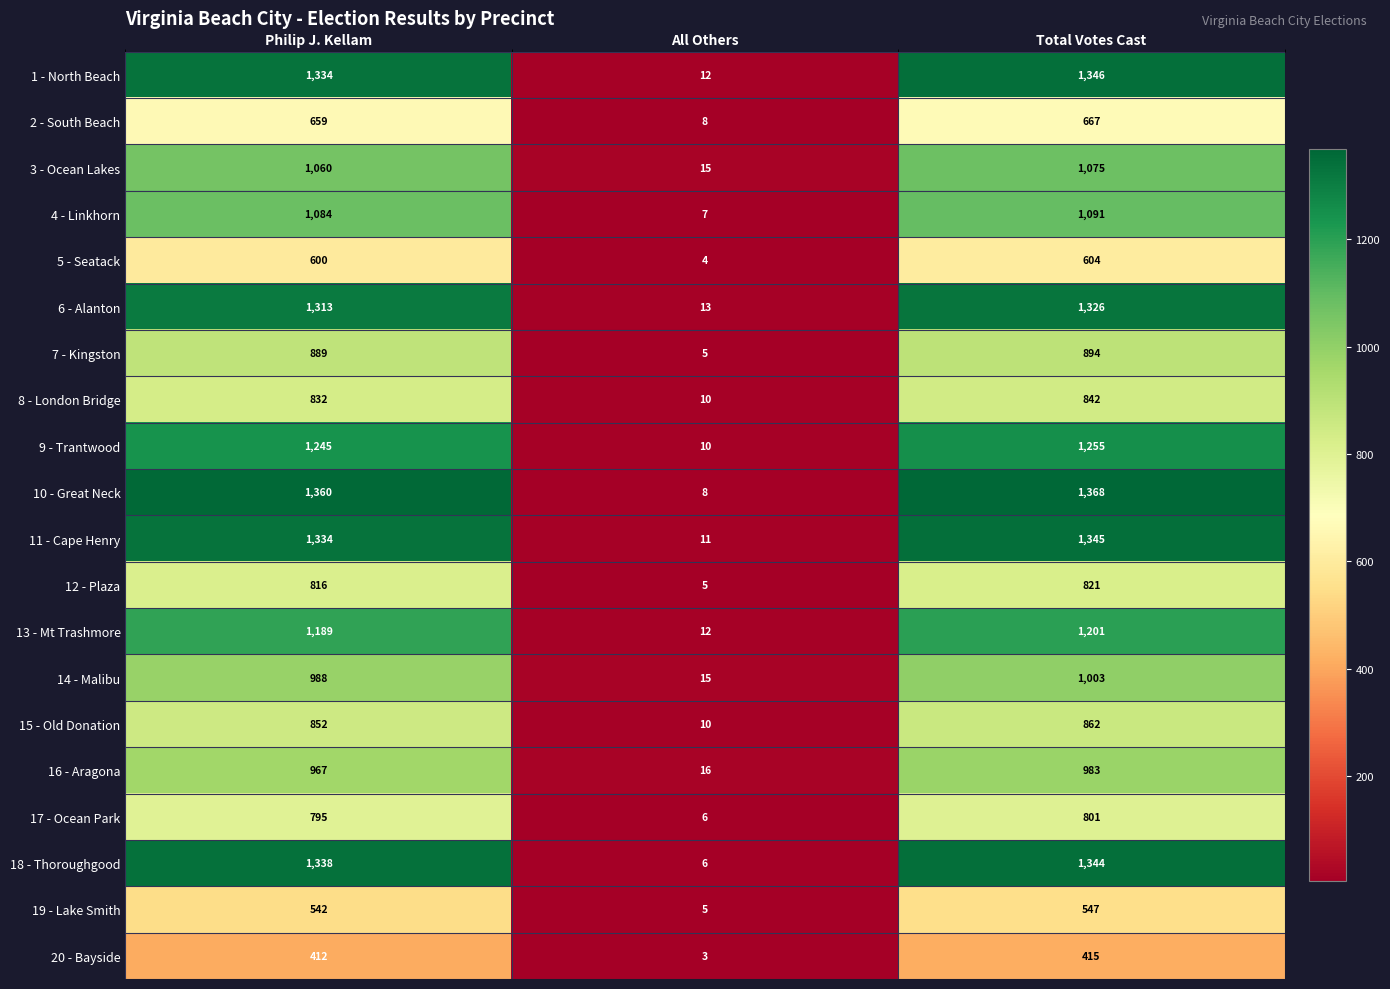

What is the difference between the highest and lowest values at Total Votes Cast?

953